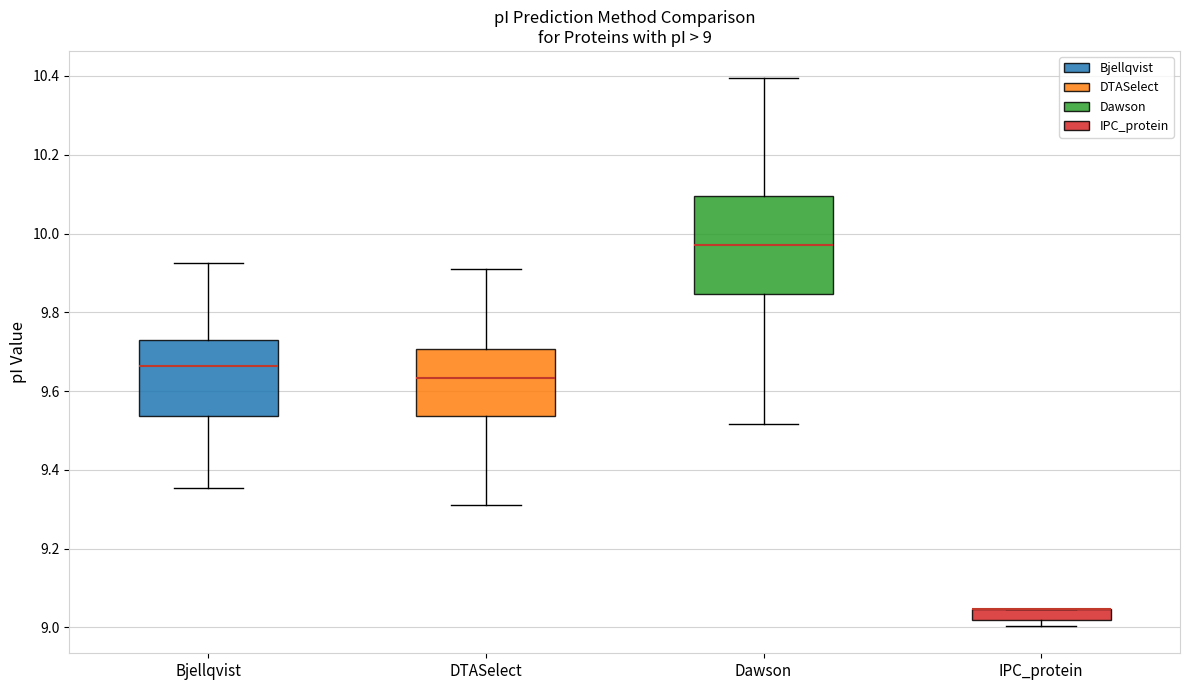

Which box is the tallest, from its lower edge to its upper edge?

Dawson